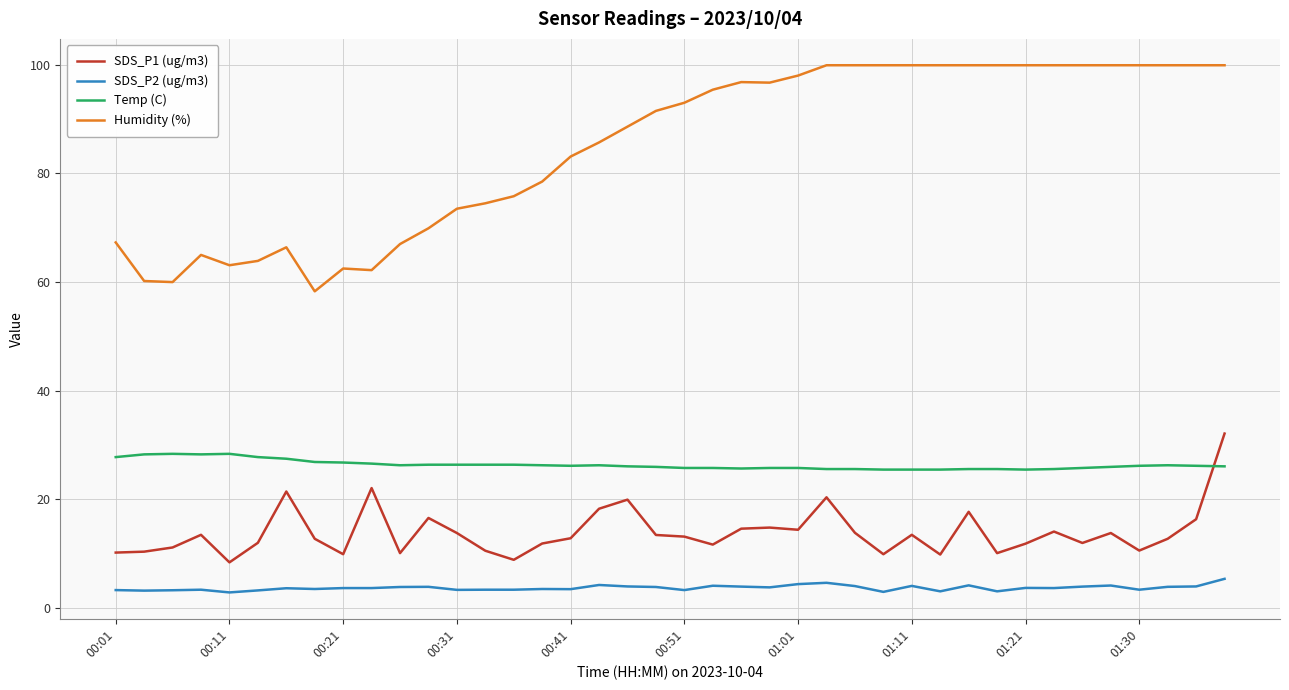

What is the maximum value shown in the chart?

99.9